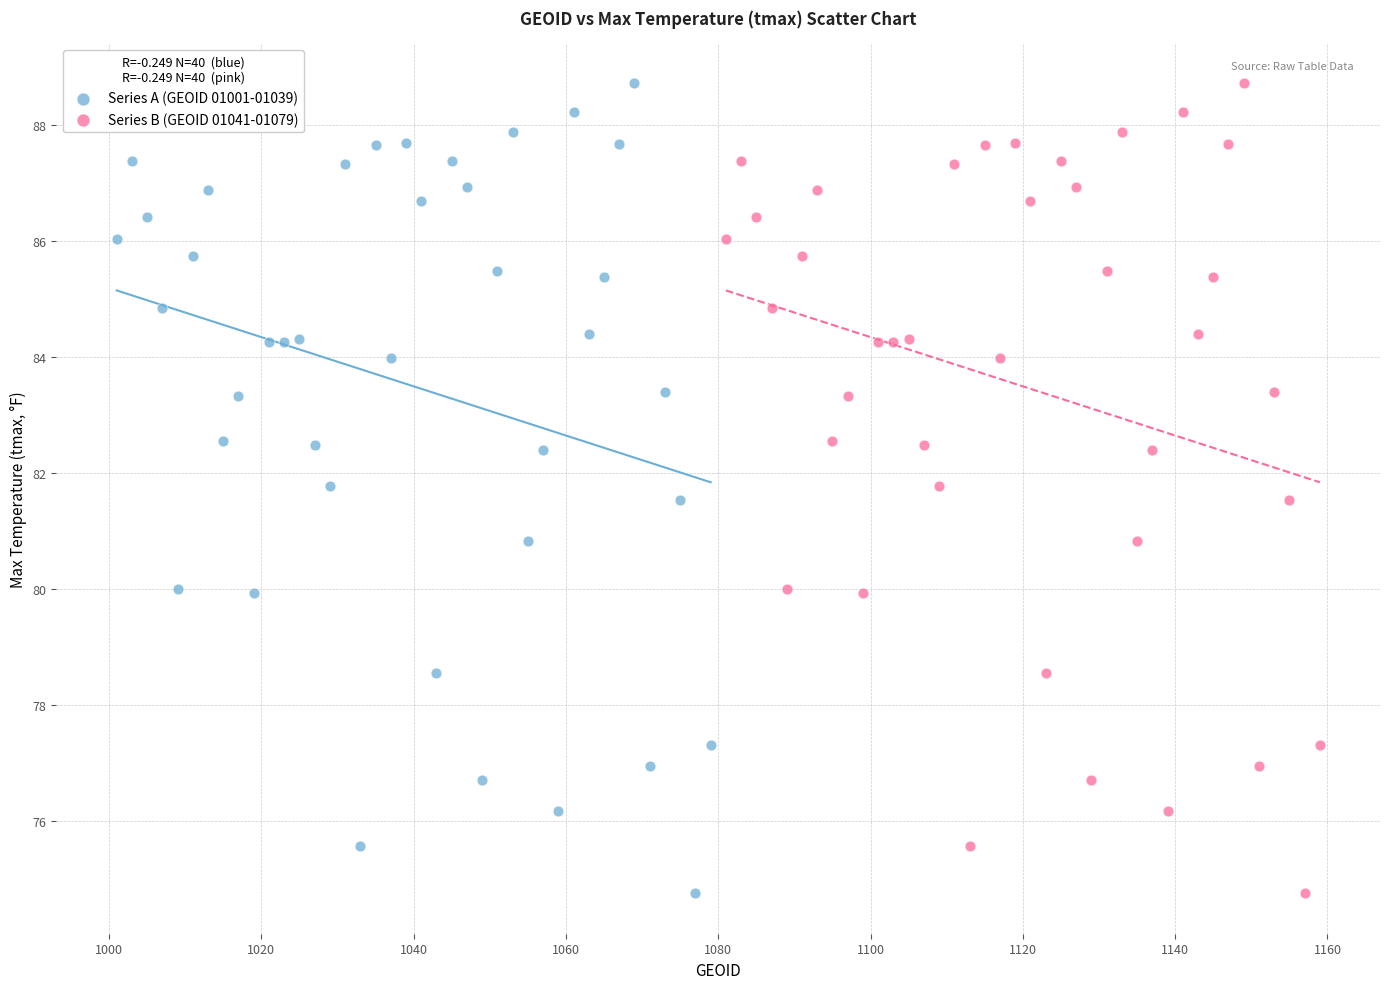

What are all the series names shown in the legend?

Series A (GEOID 01001-01039), Series B (GEOID 01041-01079)